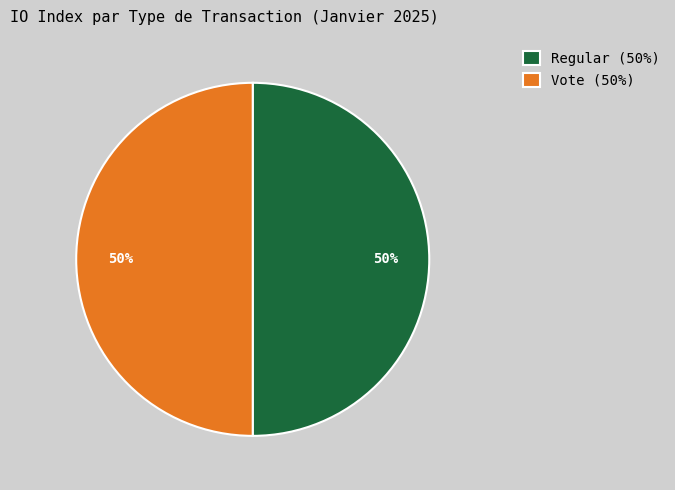

To the nearest percent, what is the difference between the largest and smallest slice percentages?

0%